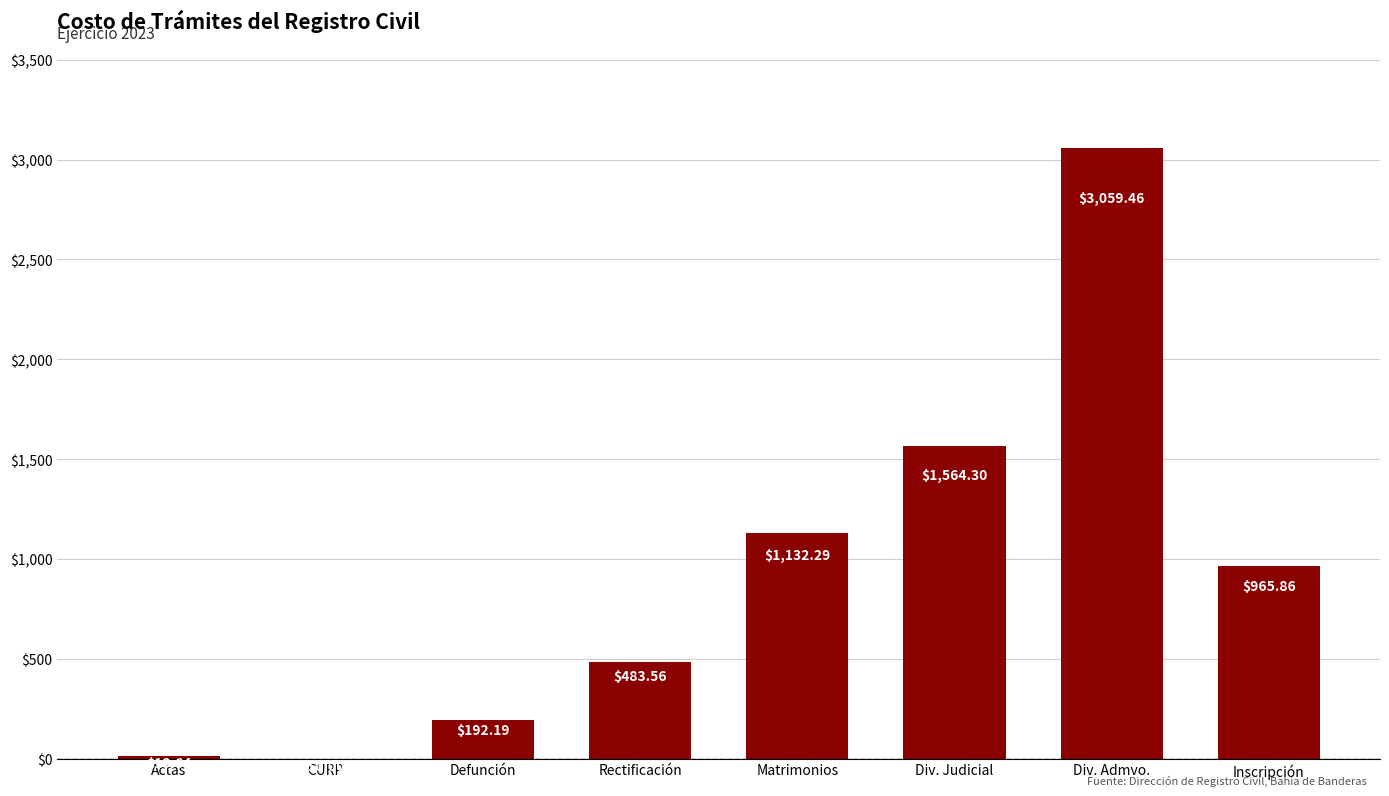

What value does the data have at Actas?

13.6